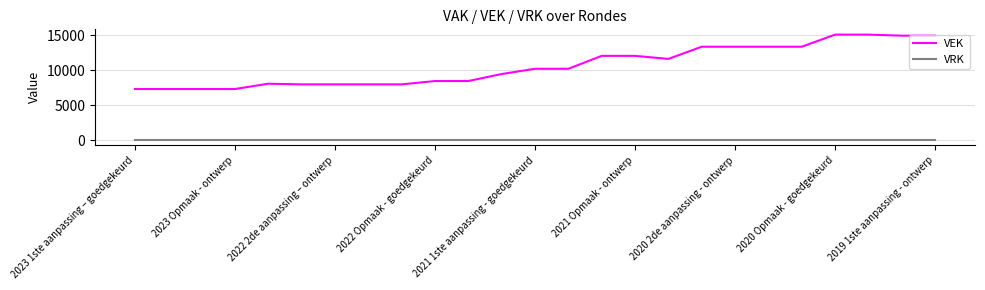

What is the difference between the maximum and minimum values in the VEK series?

7801